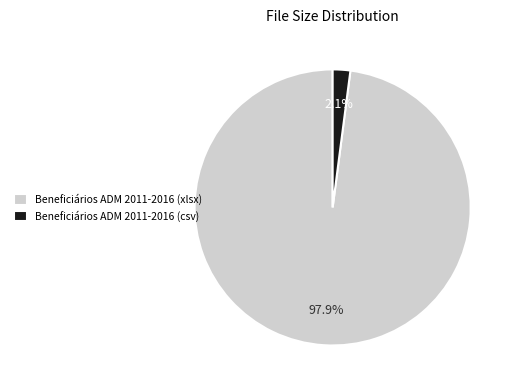

Count the number of slices in the pie.

2